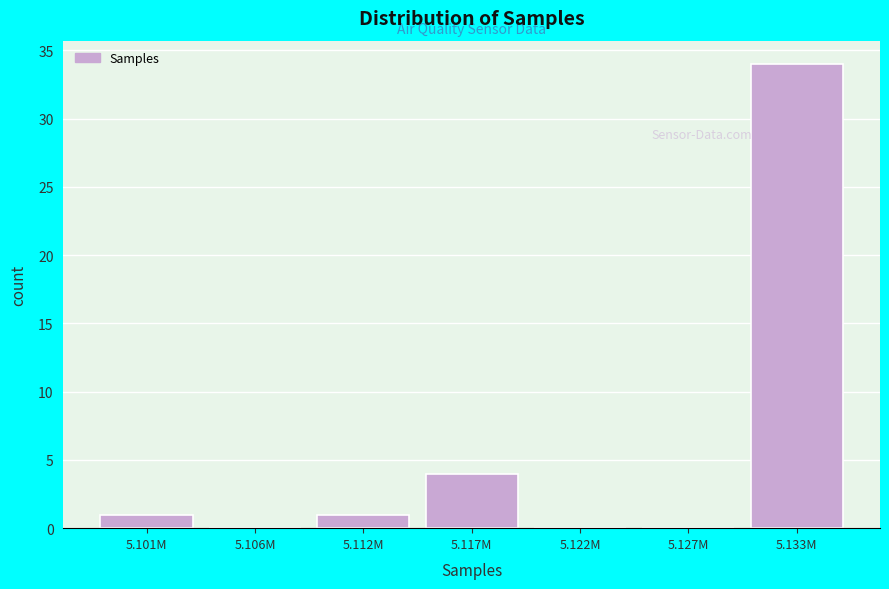

Reading right to left, transcribe all the data shown in this chart.

5.133M=34	5.127M=0	5.122M=0	5.117M=4	5.112M=1	5.106M=0	5.101M=1